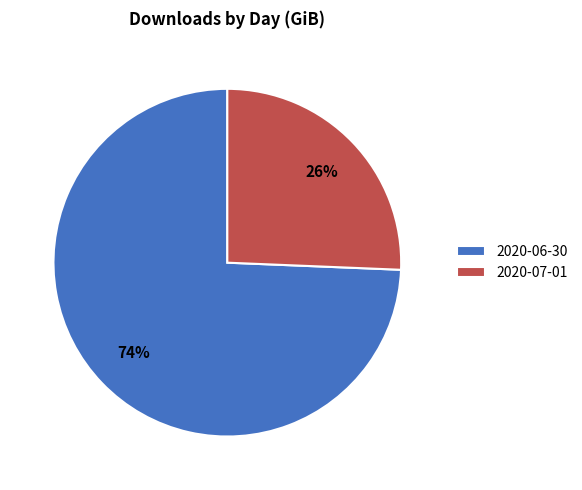

What is the majority slice?

2020-06-30